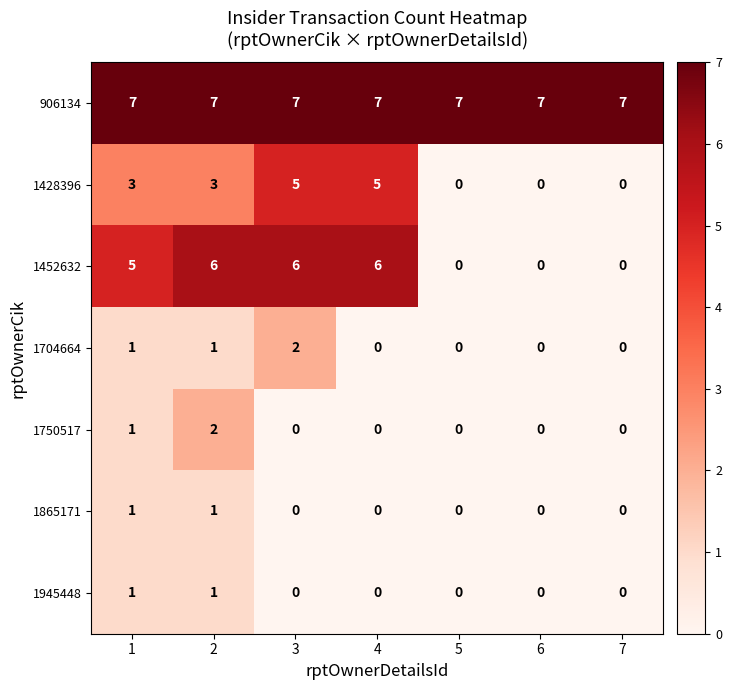

Which series has the widest spread of values?

1452632